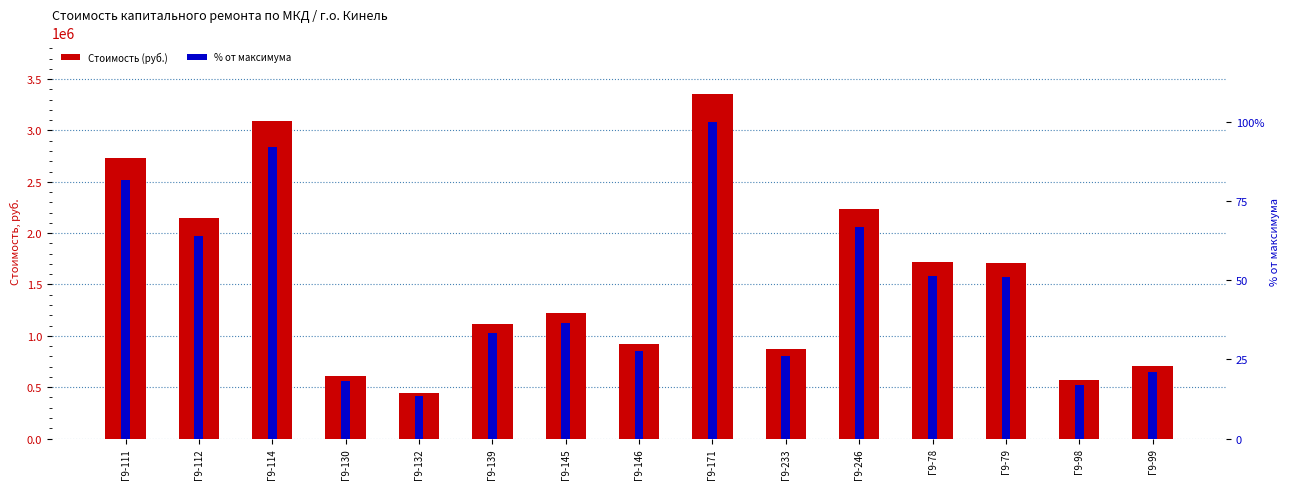

Reading left to right, what are all the values shown in this chart?

Стоимость (руб.): Г9-111=2732114.0	Г9-112=2145418.0	Г9-114=3090098.0	Г9-130=605963.7	Г9-132=448125.0	Г9-139=1116389.8	Г9-145=1218140.0	Г9-146=922306.0	Г9-171=3353614.0	Г9-233=874663.2	Г9-246=2235662.2	Г9-78=1722425.1	Г9-79=1708379.2	Г9-98=565167.2	Г9-99=702530.8
% от максимума: Г9-111=81.5	Г9-112=64.0	Г9-114=92.1	Г9-130=18.1	Г9-132=13.4	Г9-139=33.3	Г9-145=36.3	Г9-146=27.5	Г9-171=100.0	Г9-233=26.1	Г9-246=66.7	Г9-78=51.4	Г9-79=50.9	Г9-98=16.9	Г9-99=20.9